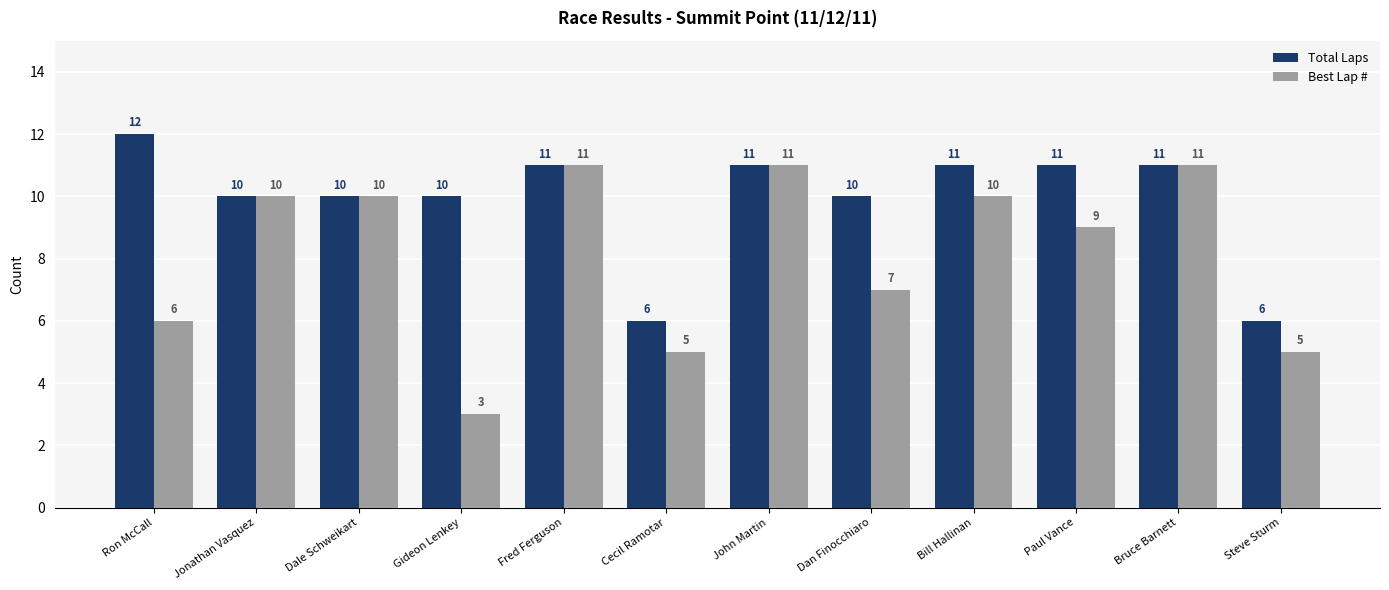

Reading left to right, list all the values displayed in this chart.

Total Laps: 12	10	10	10	11	6	11	10	11	11	11	6
Best Lap #: 6	10	10	3	11	5	11	7	10	9	11	5